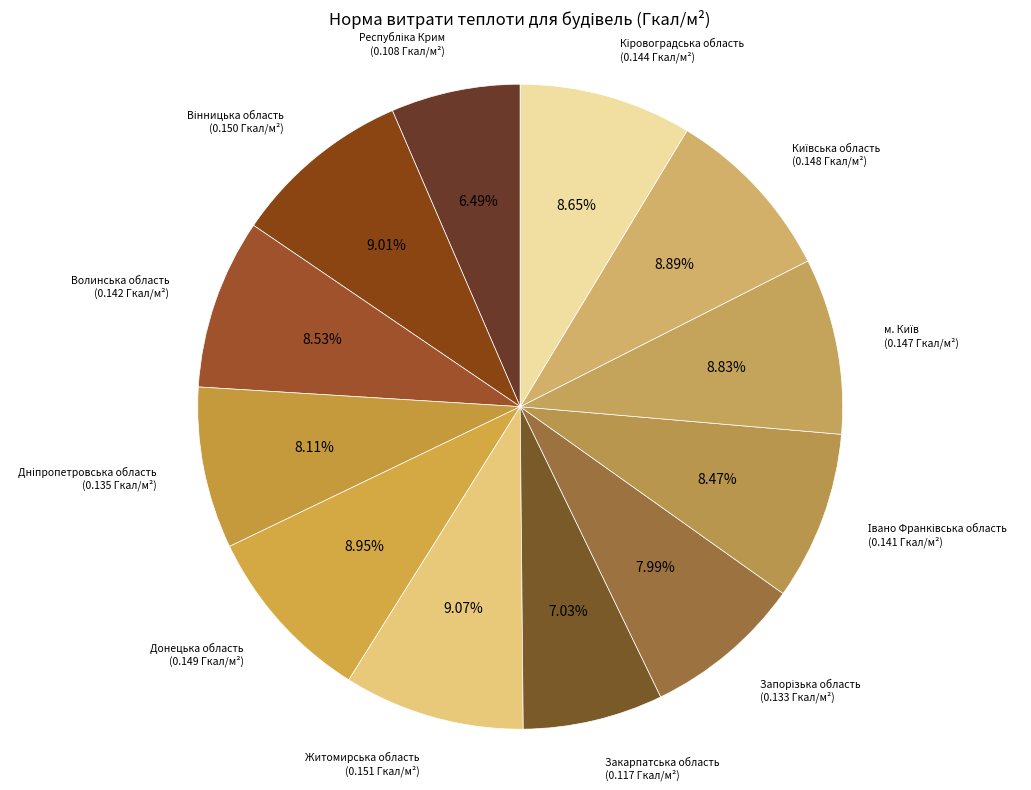

Does any single category account for the majority?

No